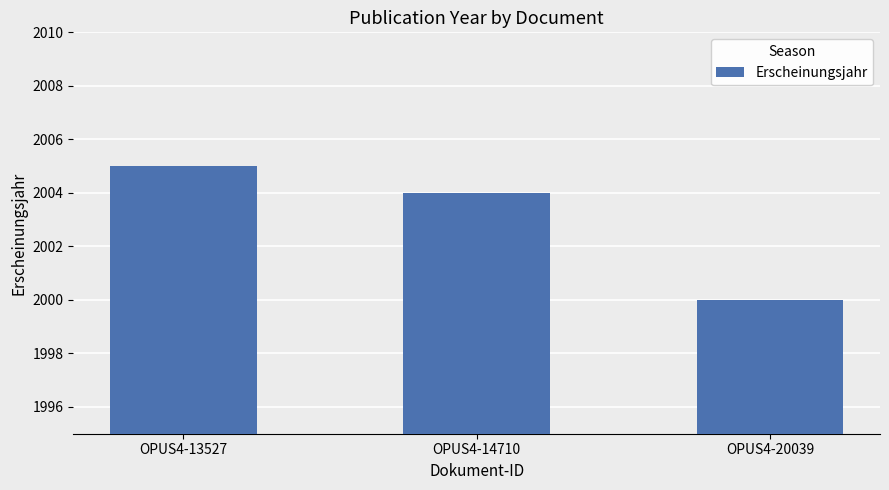

Count the number of categories in the chart.

3